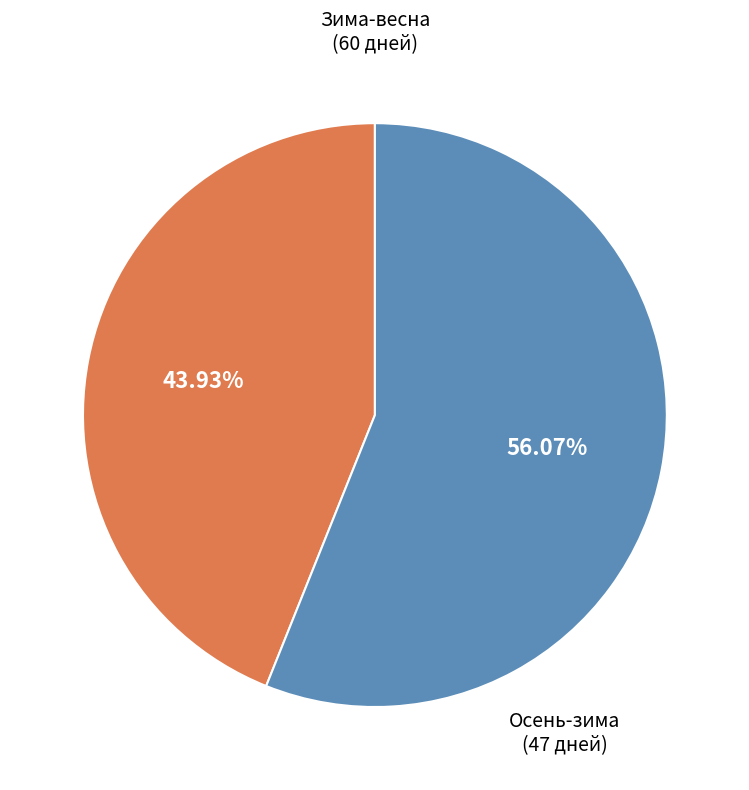

Is there a majority slice in this chart?

Yes